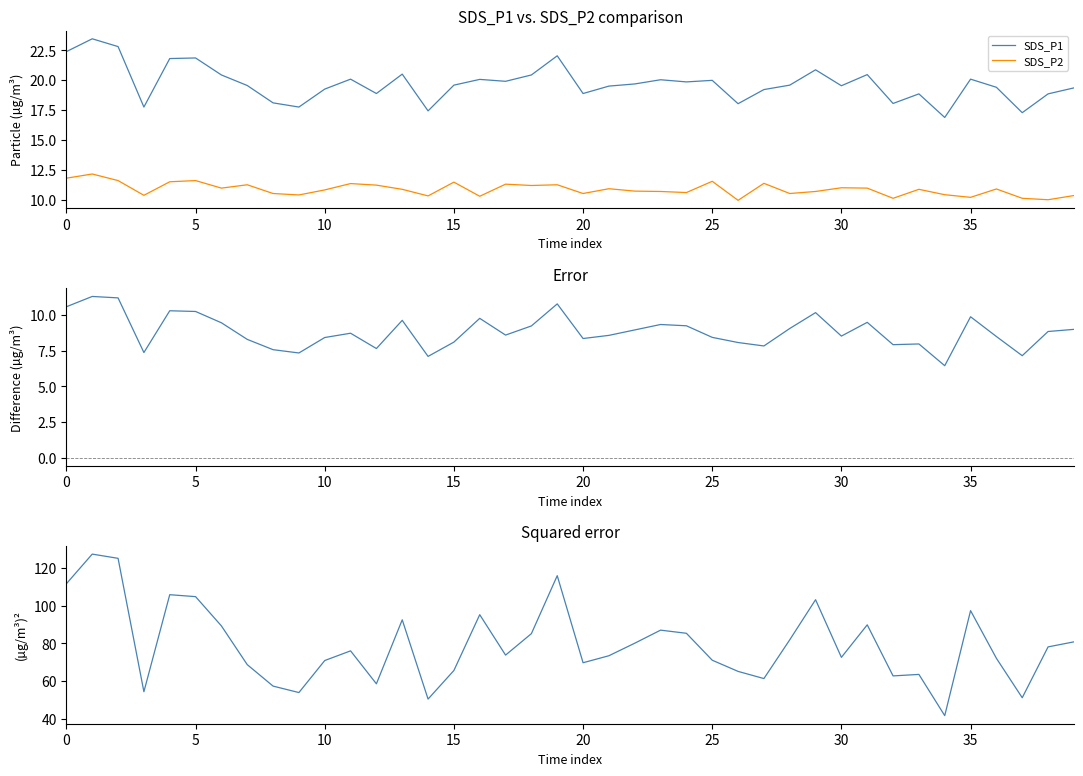

What is the label of the 38th point from the left?

37